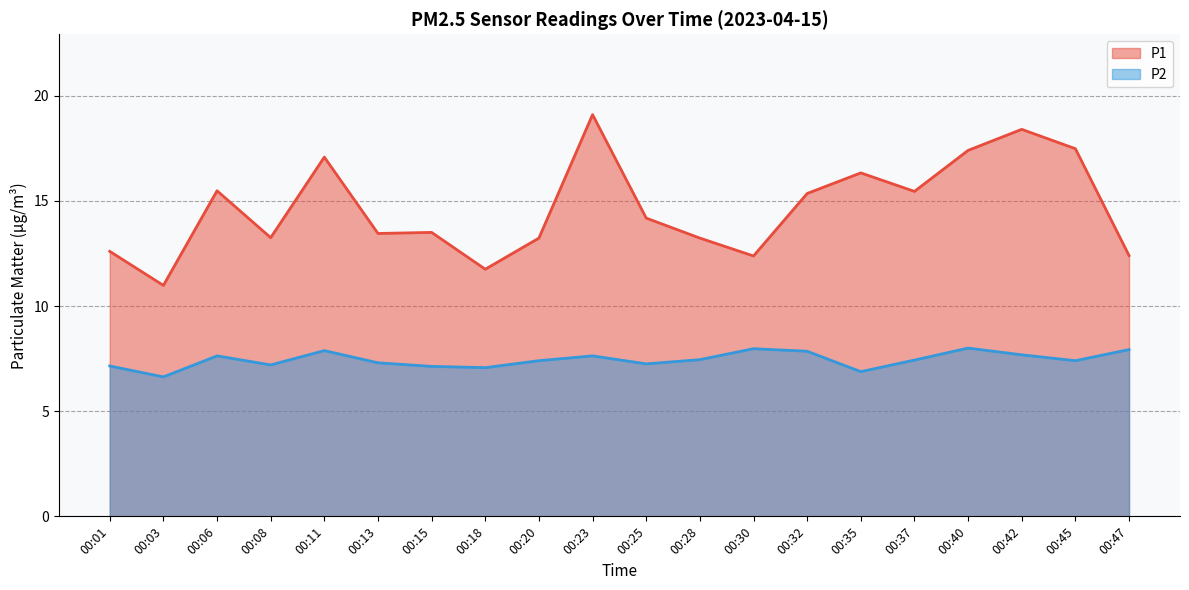

Rank the series at 00:13 from lowest to highest value.

P2, P1